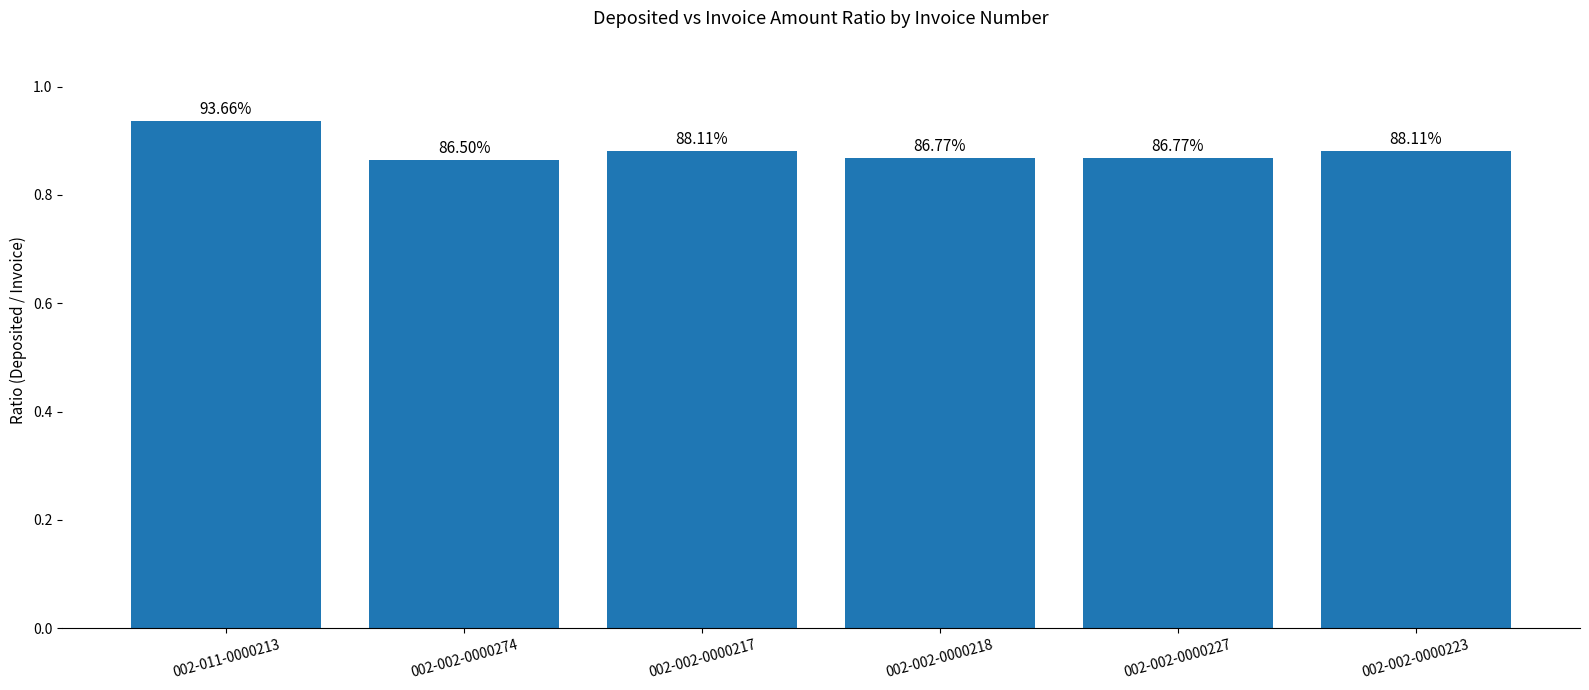

Reading left to right, extract all data points from this chart.

002-011-0000213=0.9	002-002-0000274=0.9	002-002-0000217=0.9	002-002-0000218=0.9	002-002-0000227=0.9	002-002-0000223=0.9